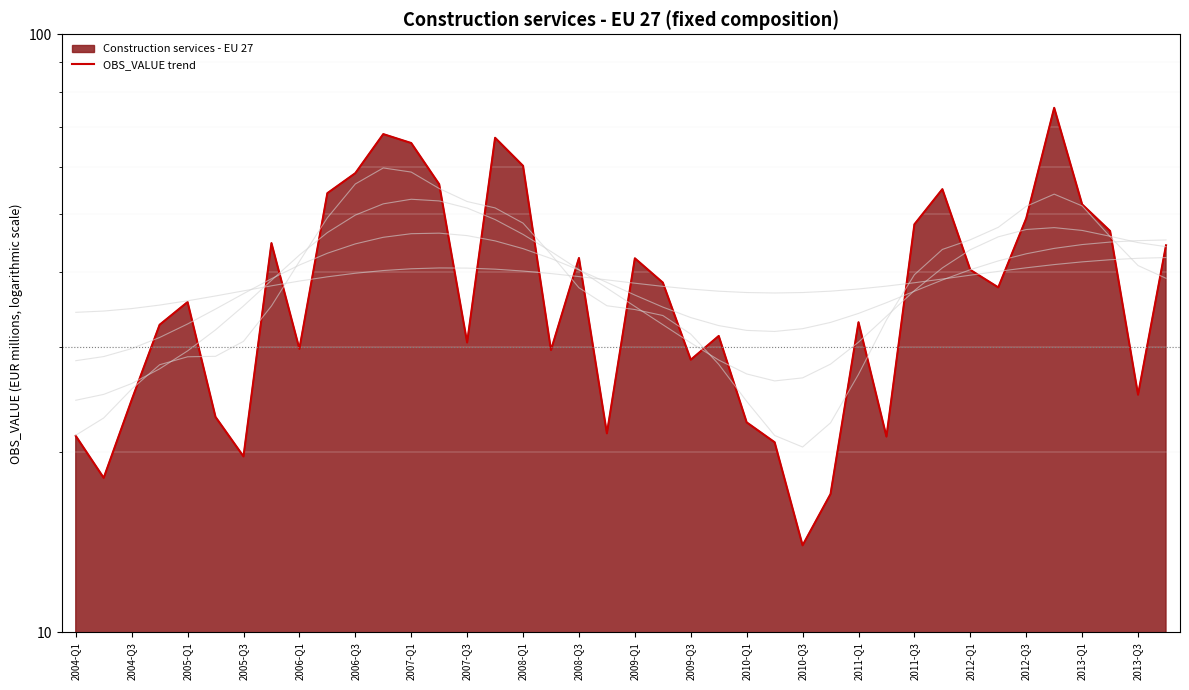

What position from the left is 33?

34